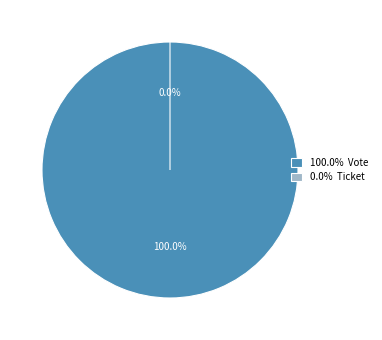

Is it true that Ticket is 1% of the pie?

False